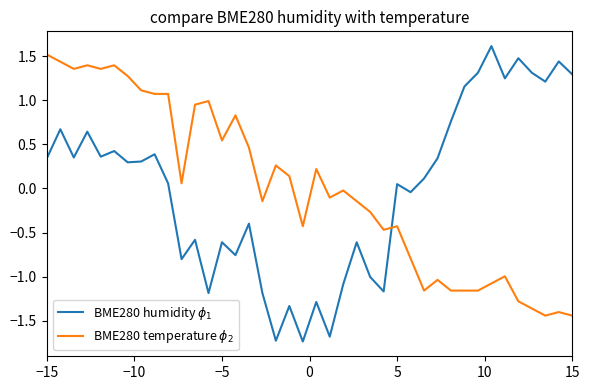

True or false: BME280 temperature $\phi_2$ has more than 1 interior local peaks.

True